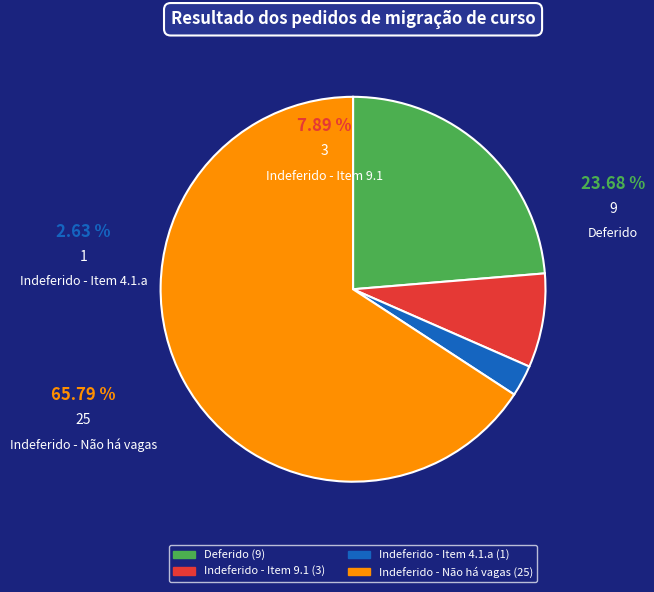

To the nearest percent, what portion does Indeferido - Item 9.1 represent?

8%